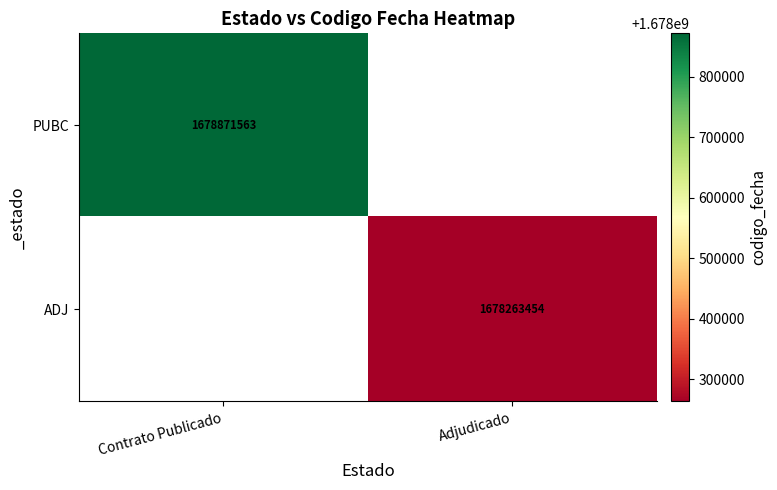

How many series are shown in this chart?

2